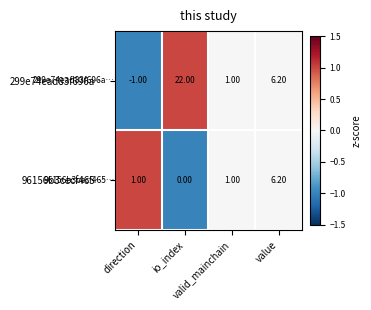

How many categories are shown in the chart?

4